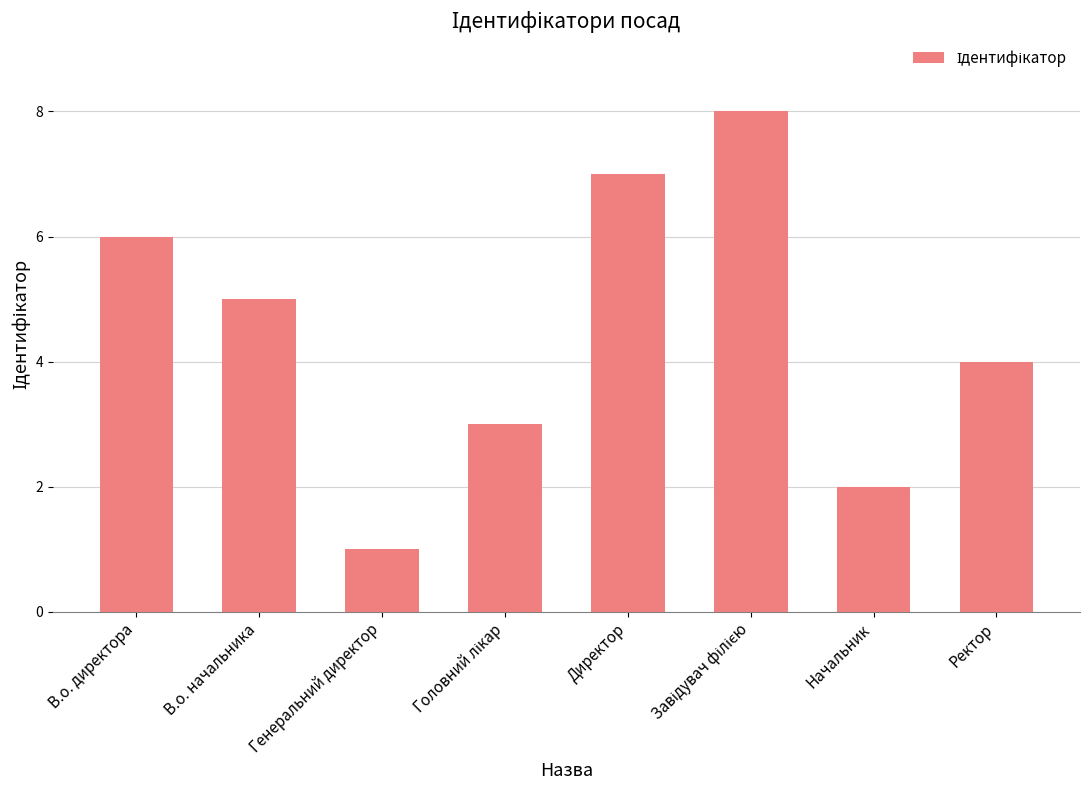

Which label corresponds to the smallest value in the chart?

Генеральний директор